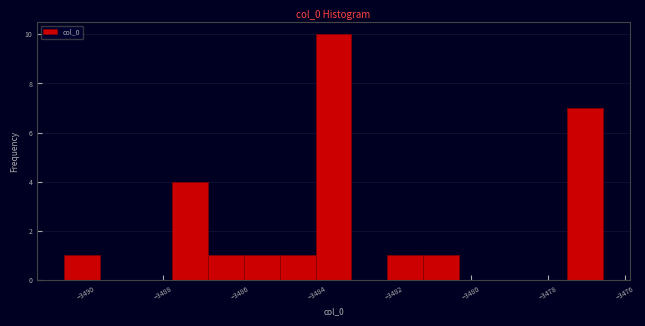

What is the height of the bar covering -3490.6 to -3489.6 on the x-axis? Neither the bar edges nor the heights are printed on the chart, so give them approximately, as read against the axes.

1